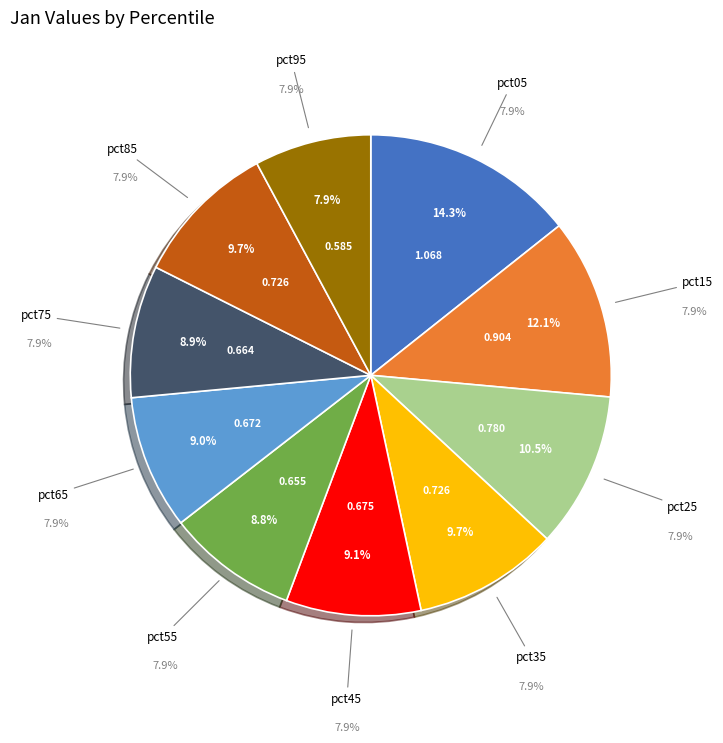

To the nearest percent, what is the difference between the largest and smallest slice percentages?

6%